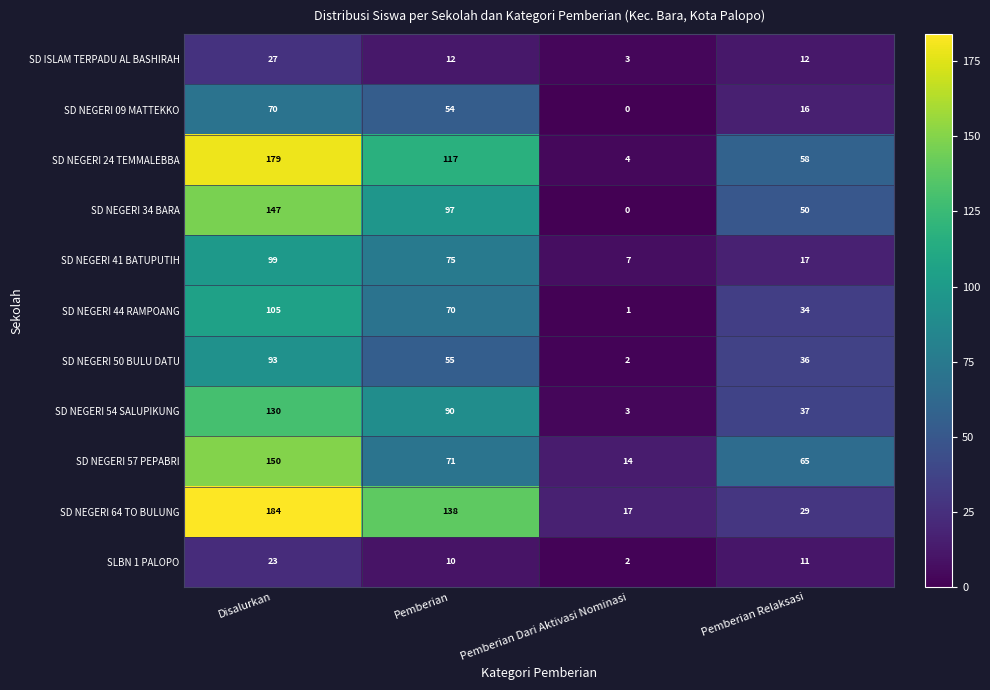

True or false: SD ISLAM TERPADU AL BASHIRAH has a value of 1 at Pemberian Dari Aktivasi Nominasi.

False